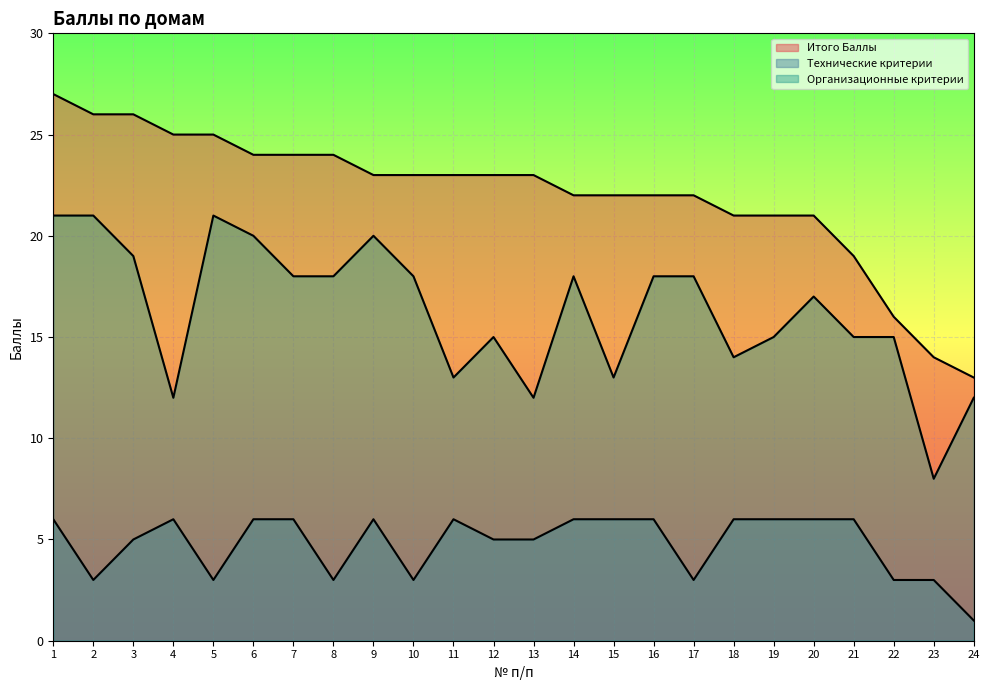

True or false: Итого Баллы and Технические критерии cross at least once.

False